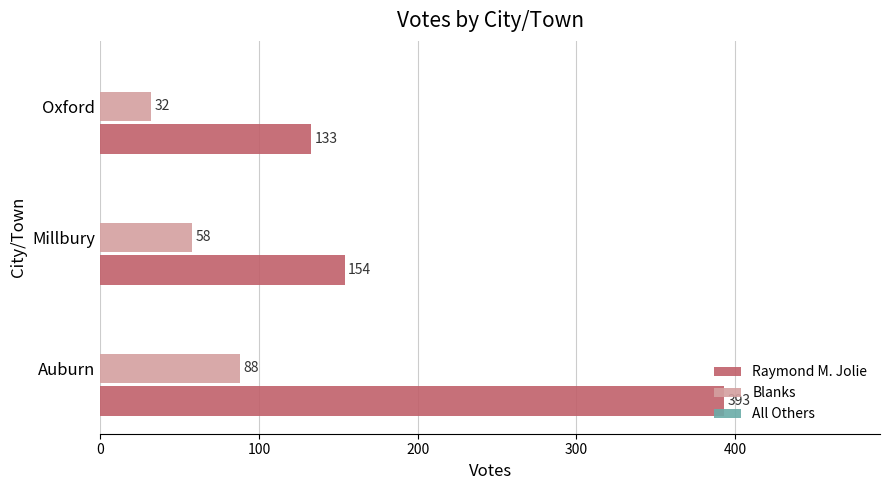

True or false: Blanks has a value of 53 at Auburn.

False